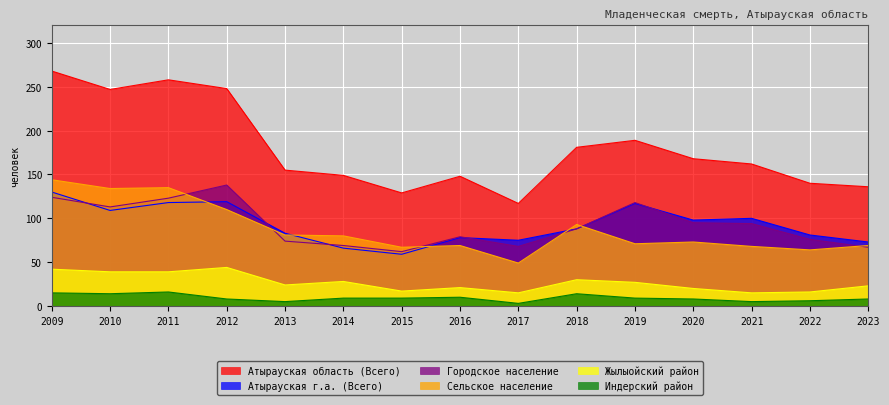

Which series has the widest spread of values?

Атырауская область (Всего)